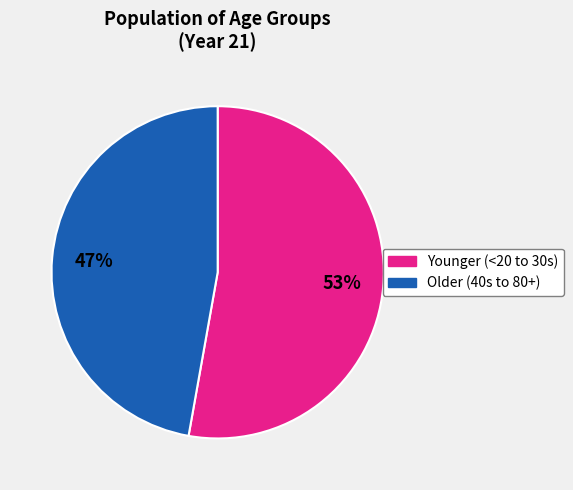

To the nearest percent, what is the difference between the Older (40s to 80+) and Younger (<20 to 30s) slice percentages?

6%